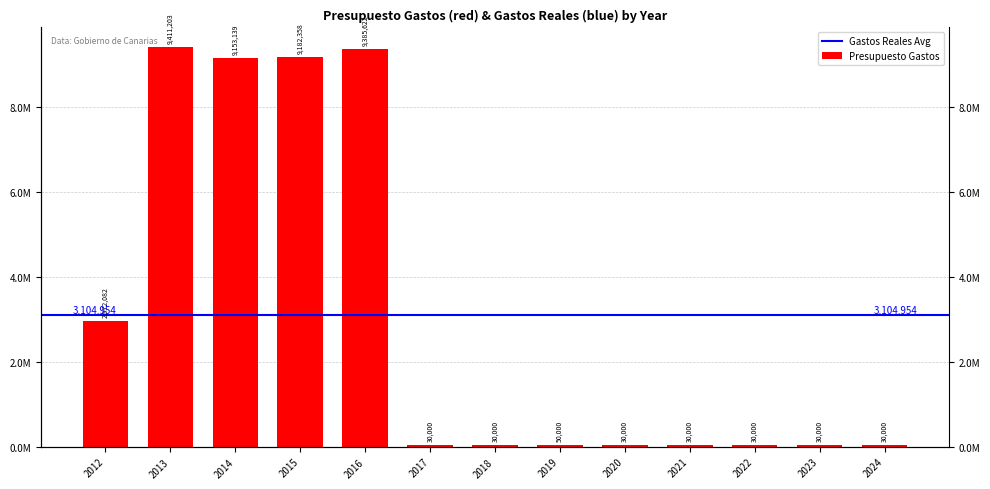

True or false: the data shows 8637 at 2024.

False